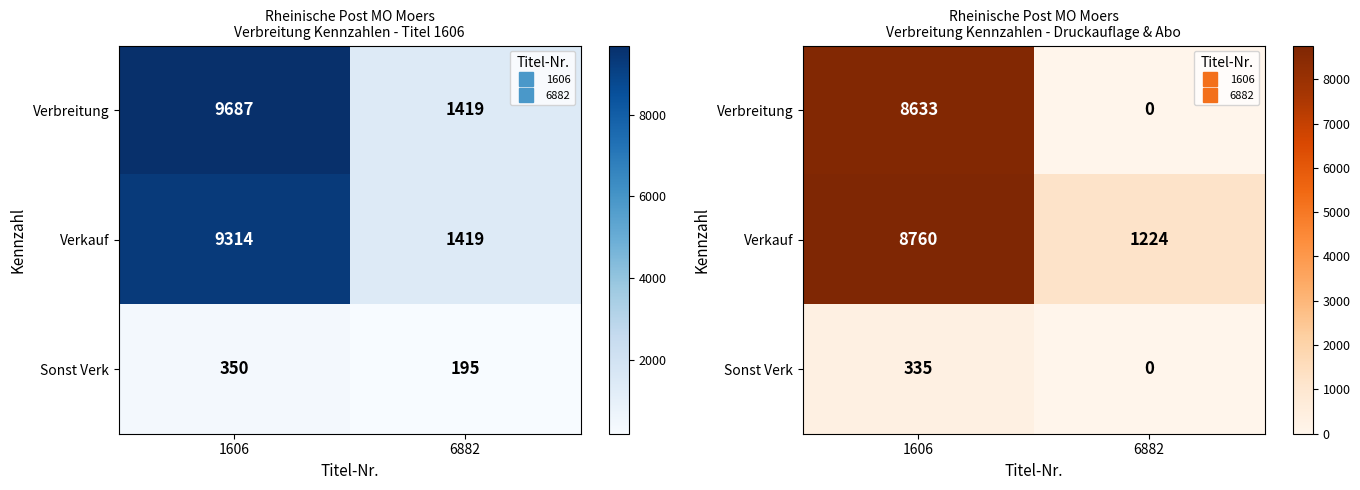

The value of Verkauf at 1606 is 4144. True or false?

False